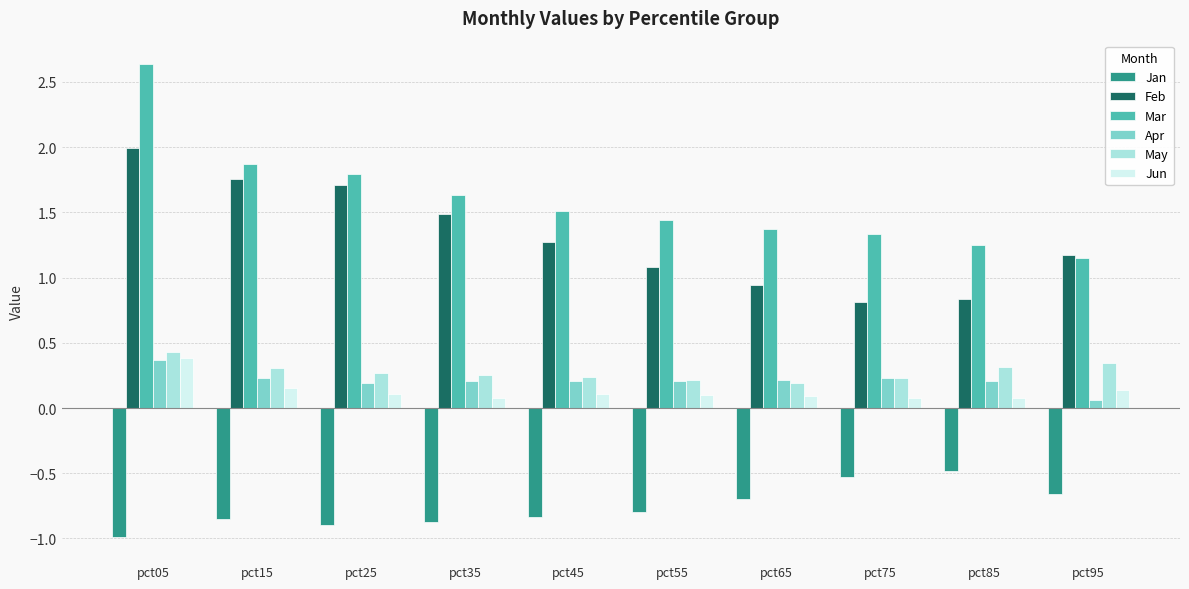

How many data points does each series have?

10